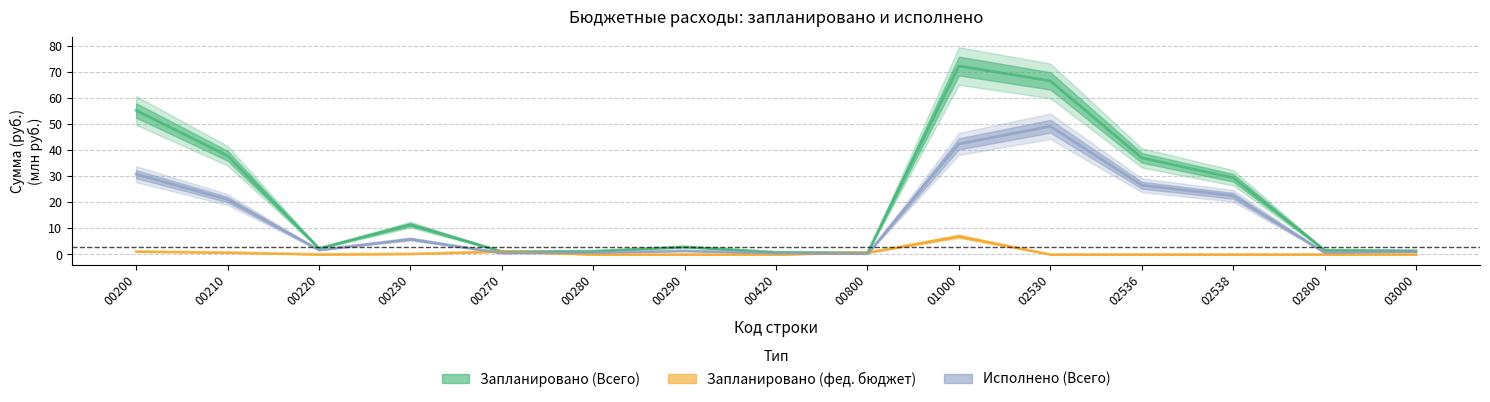

Count the number of data series in this chart.

3